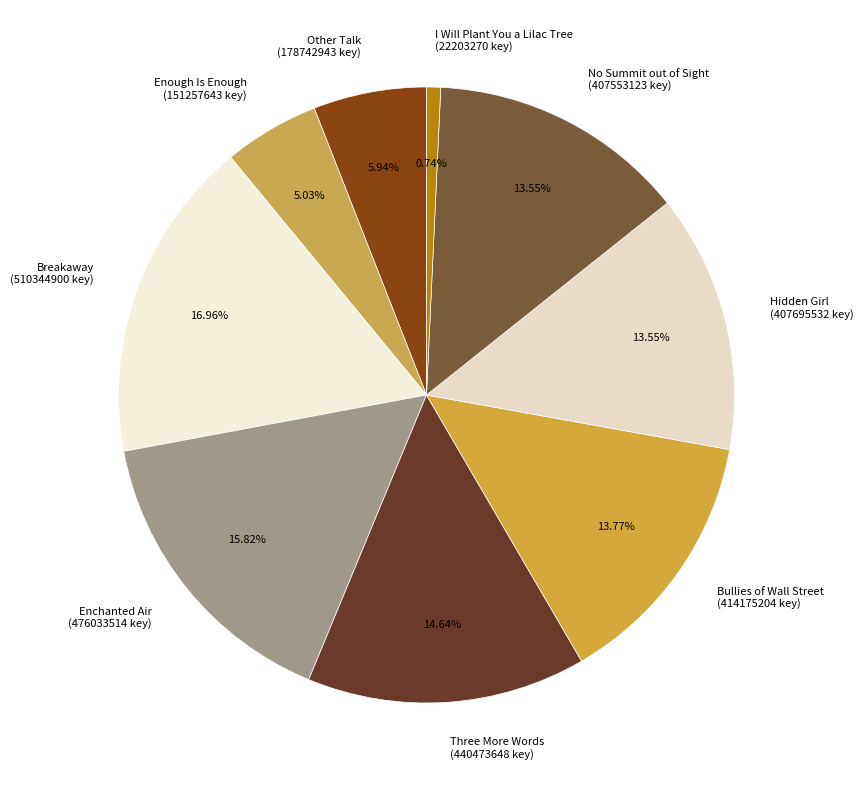

Does Enchanted Air account for over 50% of the chart?

No